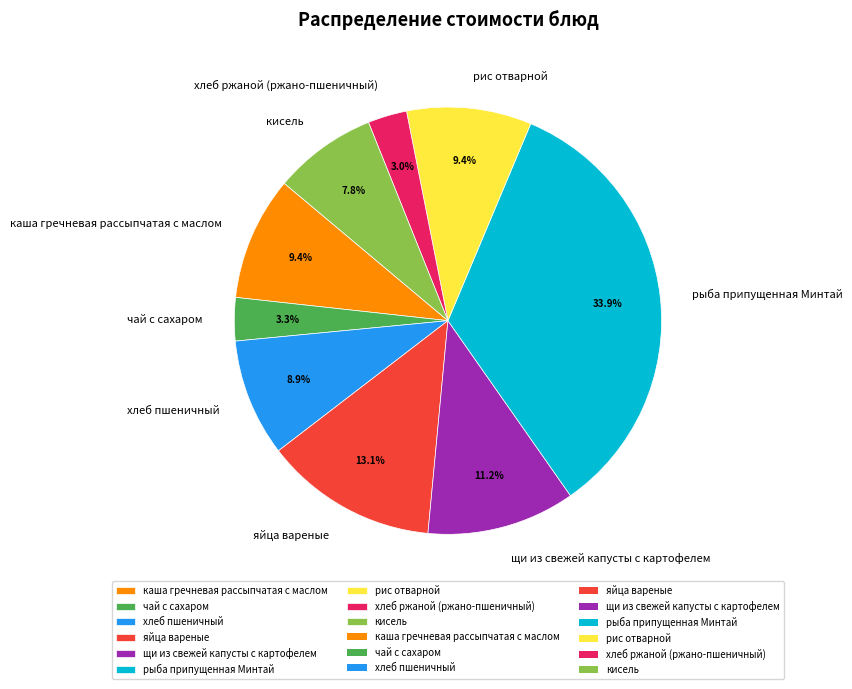

Does хлеб пшеничный represent more than half of the total?

No